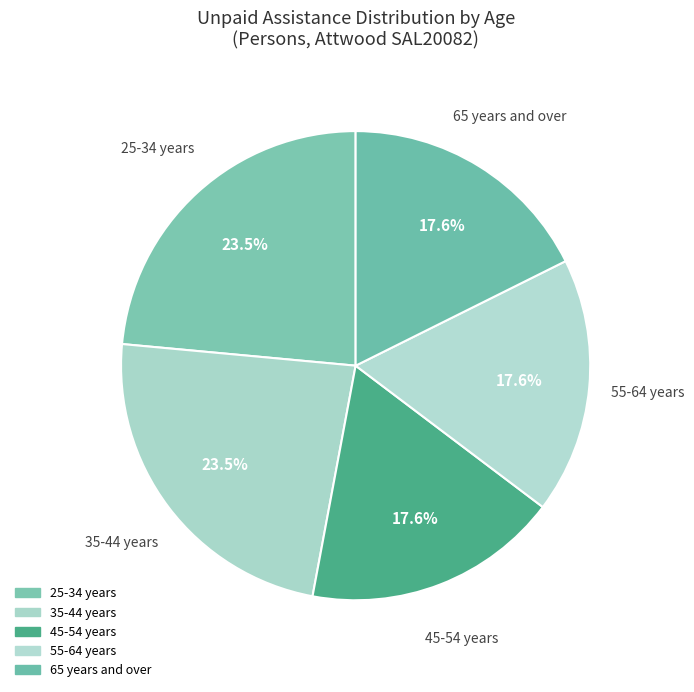

Which category has the biggest portion of the pie?

25-34 years